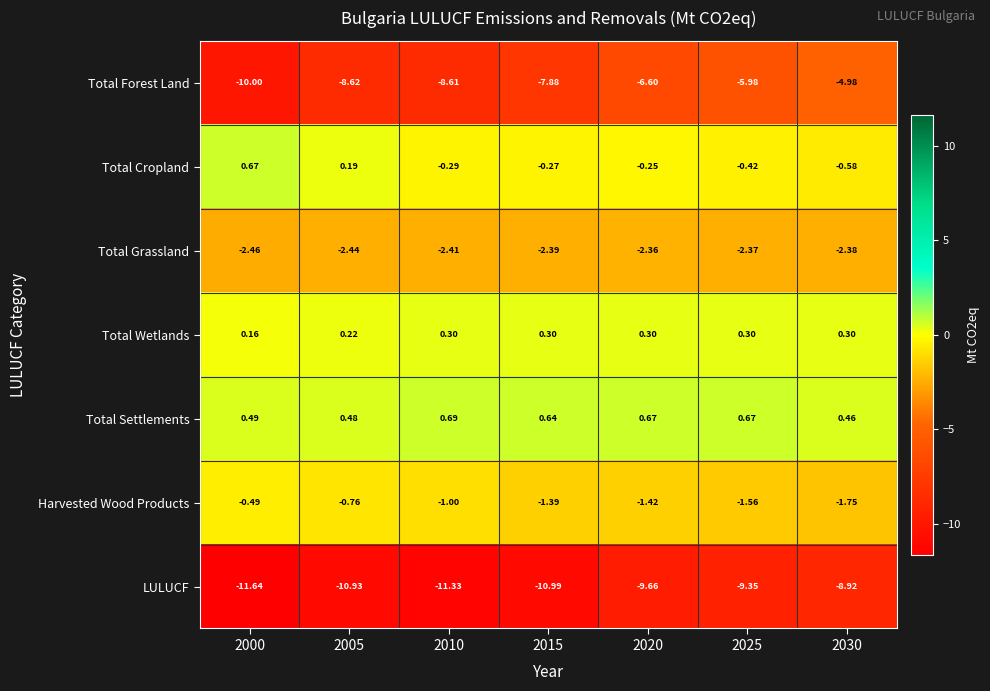

Which series changed the most between 2020 and 2030?

Total Forest Land